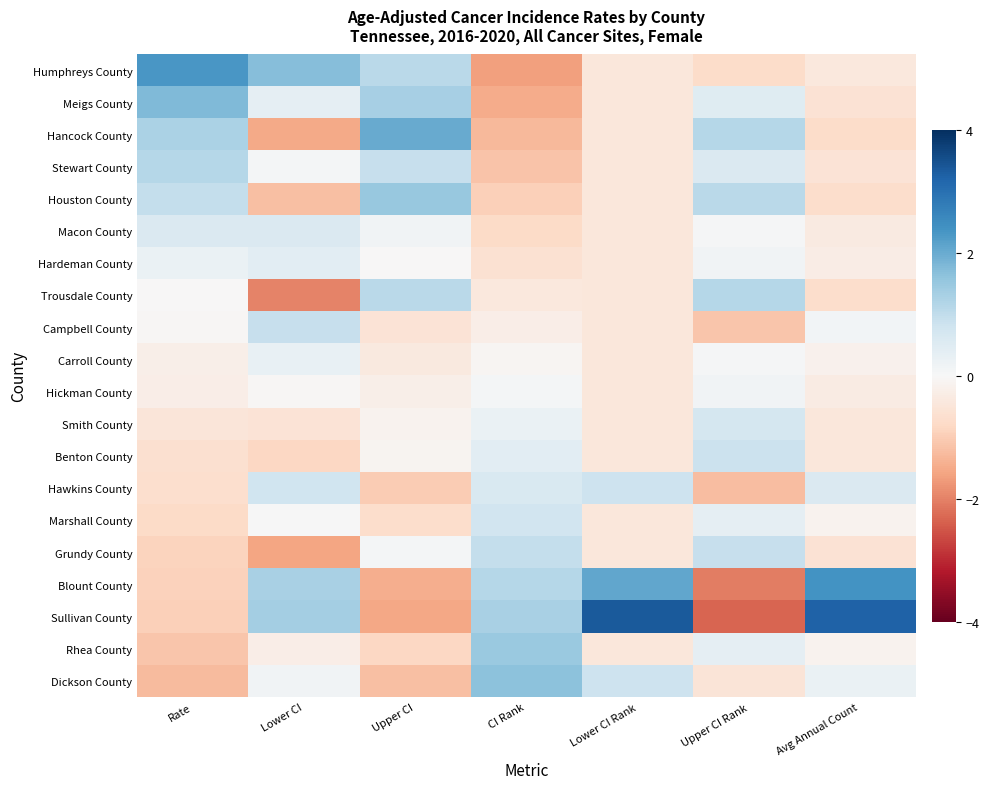

Which series has the largest total across all categories?

Sullivan County